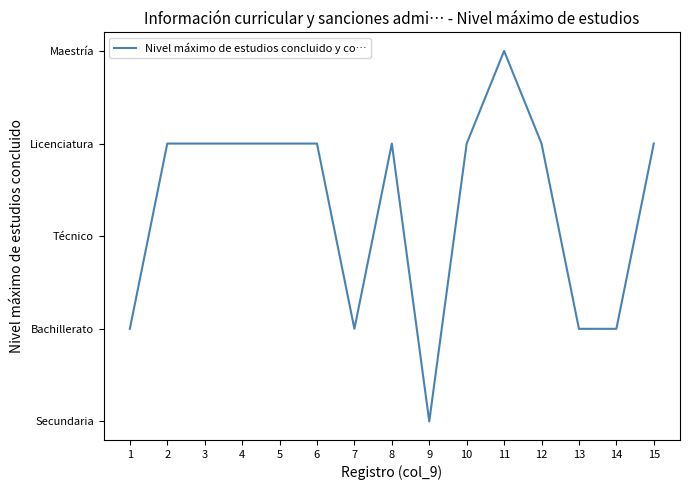

Is it true that the value at 1 is 0?

False